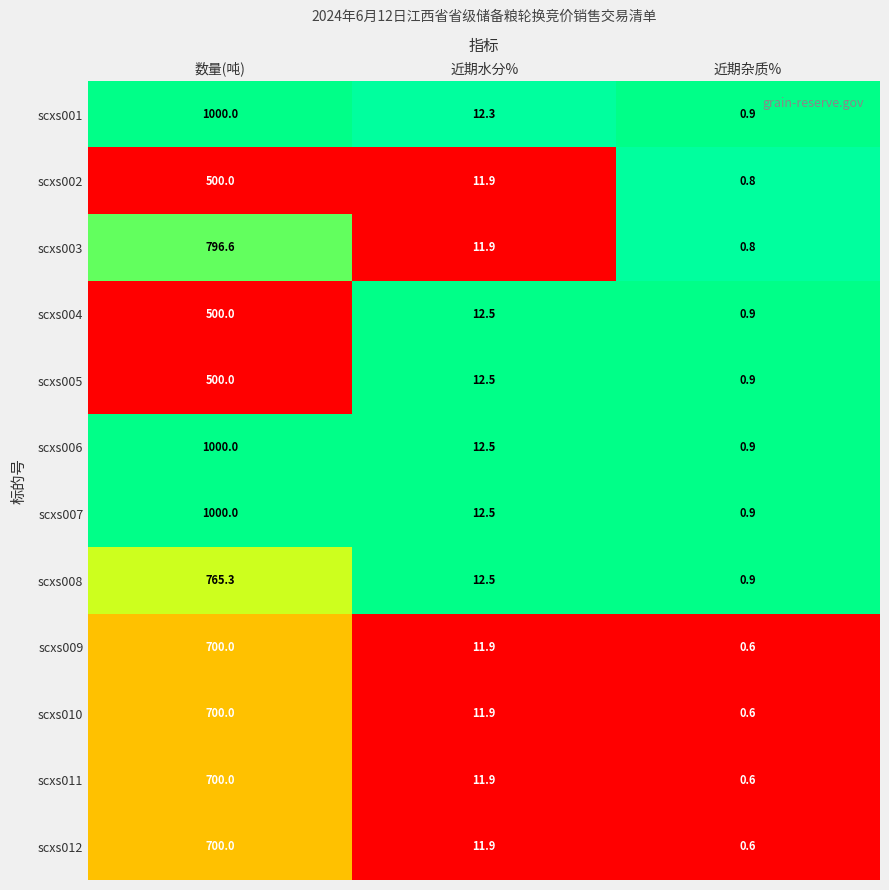

What is the difference between the highest and lowest values at 近期水分%?

0.6